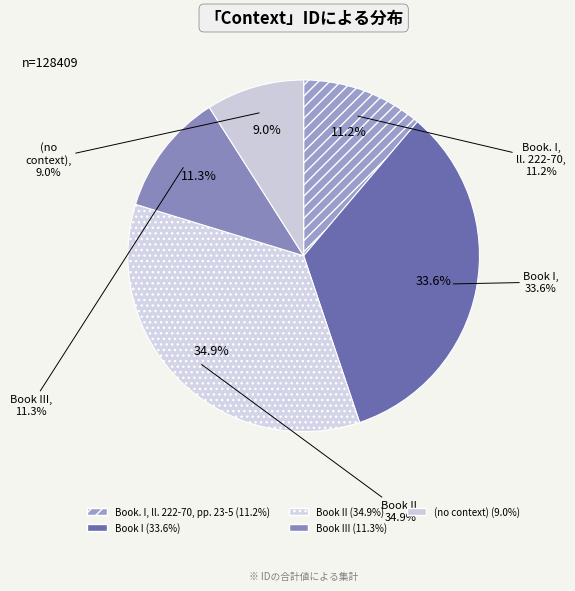

How many slices are in this pie chart?

5